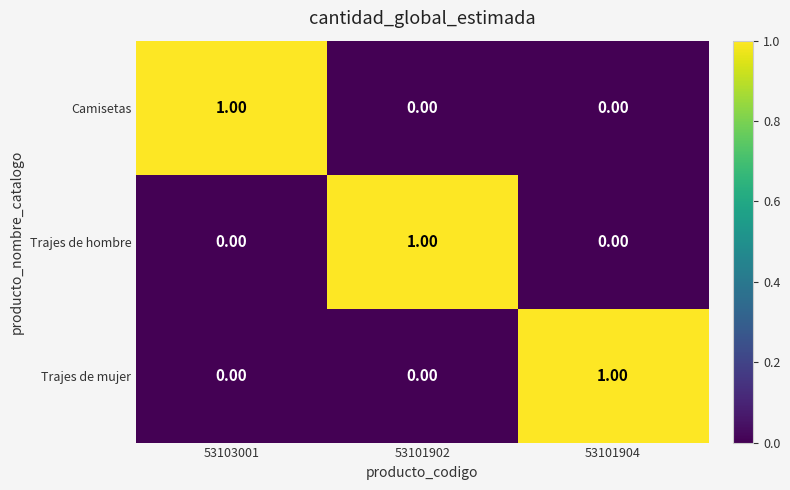

At how many categories does at least one series exceed 0?

3